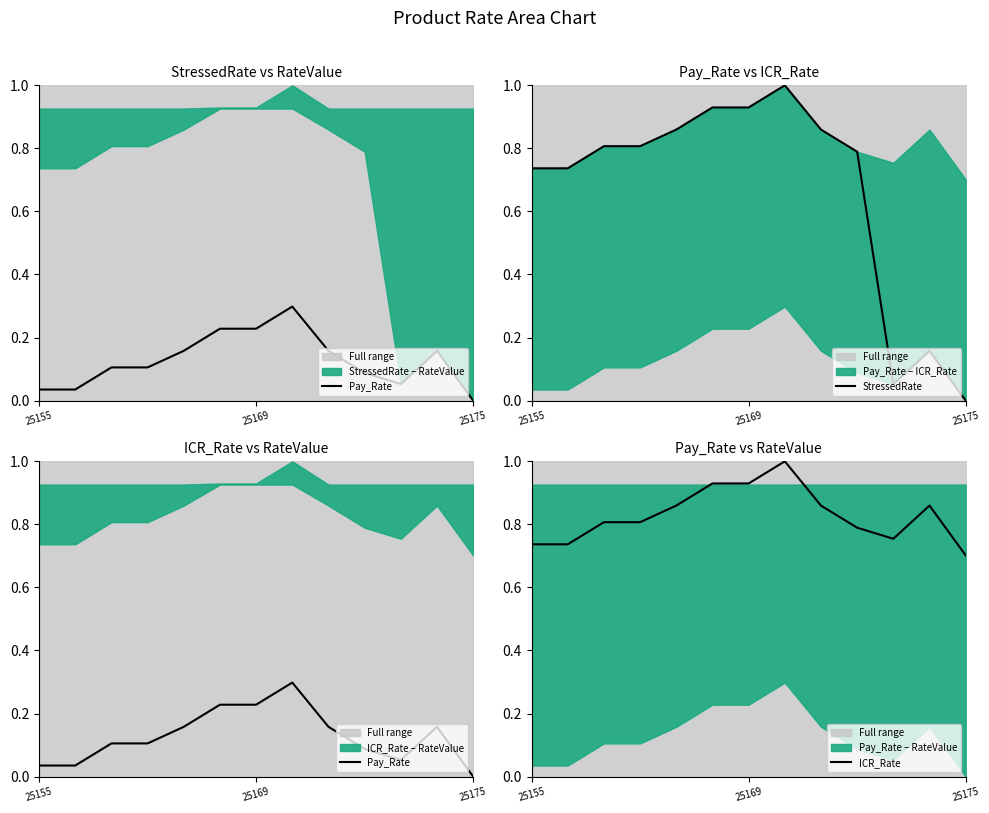

Where is the first local minimum for StressedRate?

10